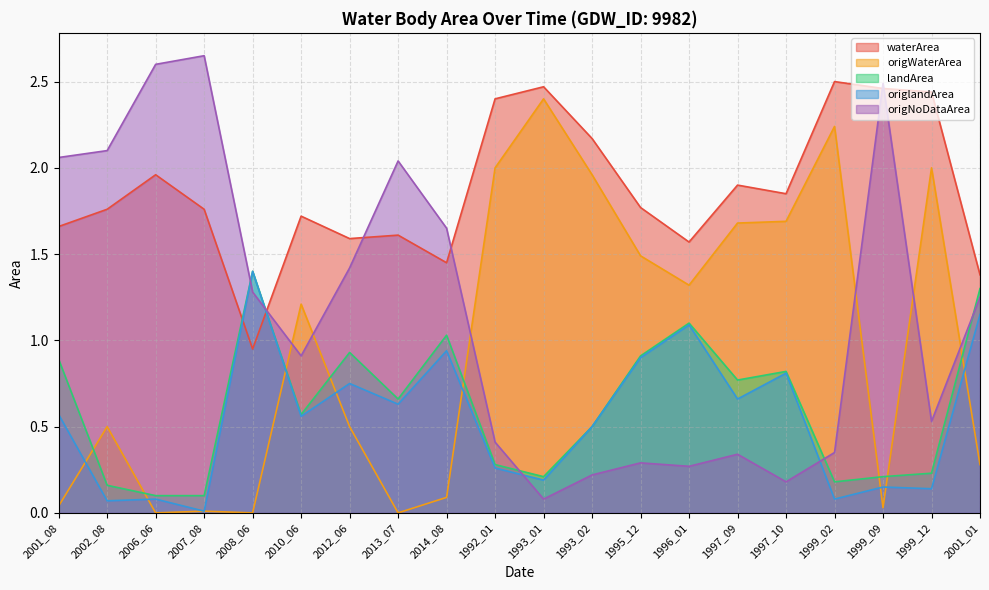

Rank the categories by origlandArea value from lowest to highest.

2007_08, 2002_08, 2006_06, 1999_02, 1999_12, 1999_09, 1993_01, 1992_01, 1993_02, 2010_06, 2001_08, 2013_07, 1997_09, 2012_06, 1997_10, 1995_12, 2014_08, 1996_01, 2001_01, 2008_06